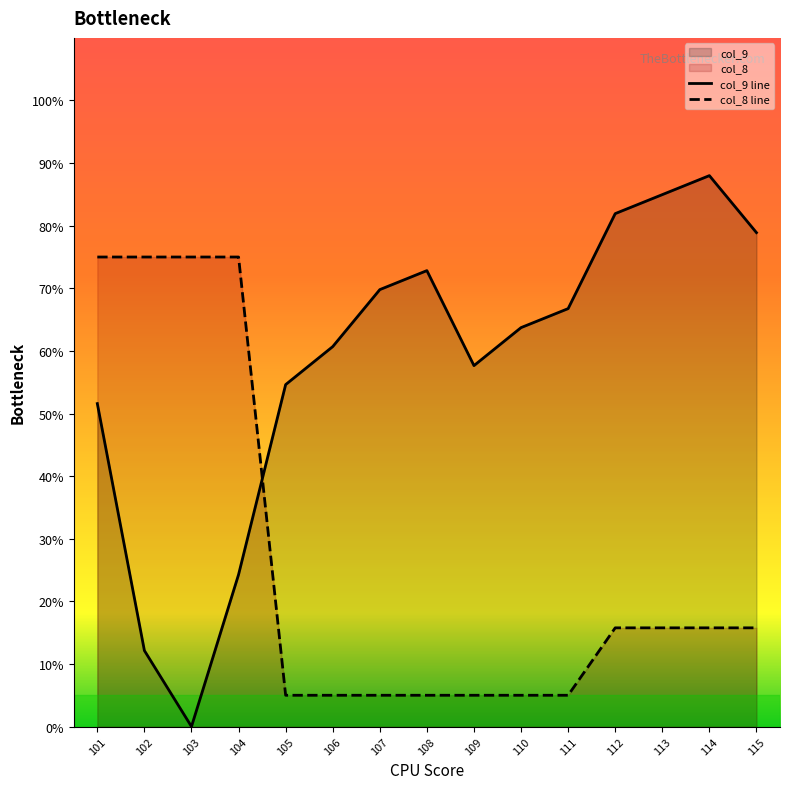

How many data points in col_9 are less than 63?

7